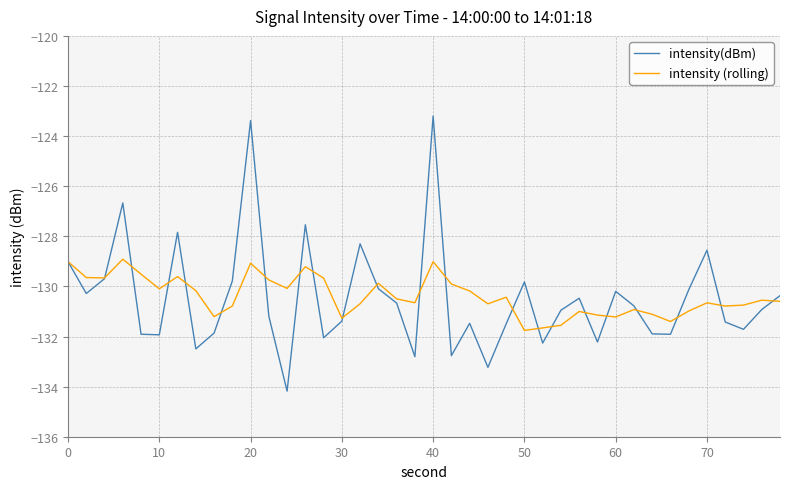

What is the maximum value for intensity (rolling)?

-128.9